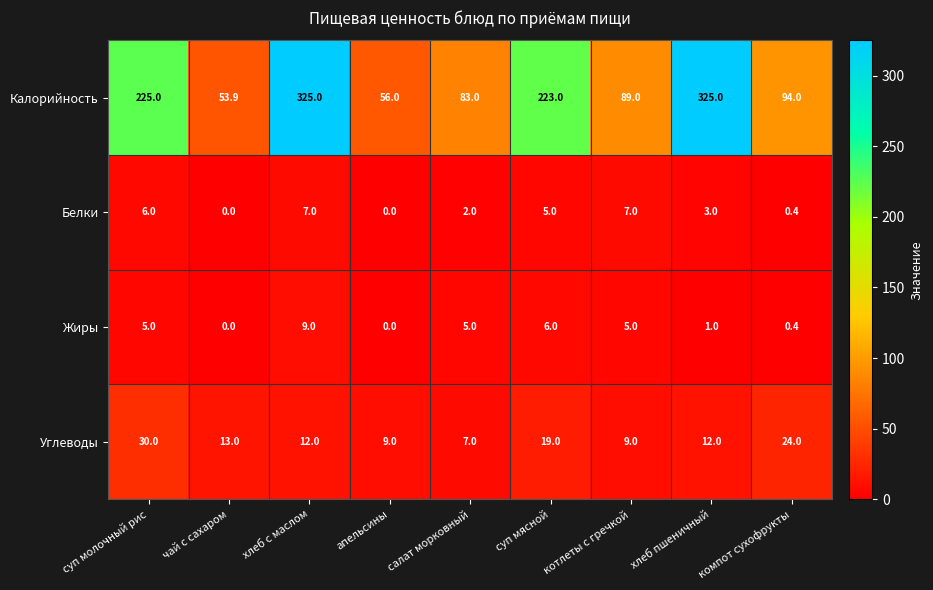

What is the highest value of the Белки series?

7.0